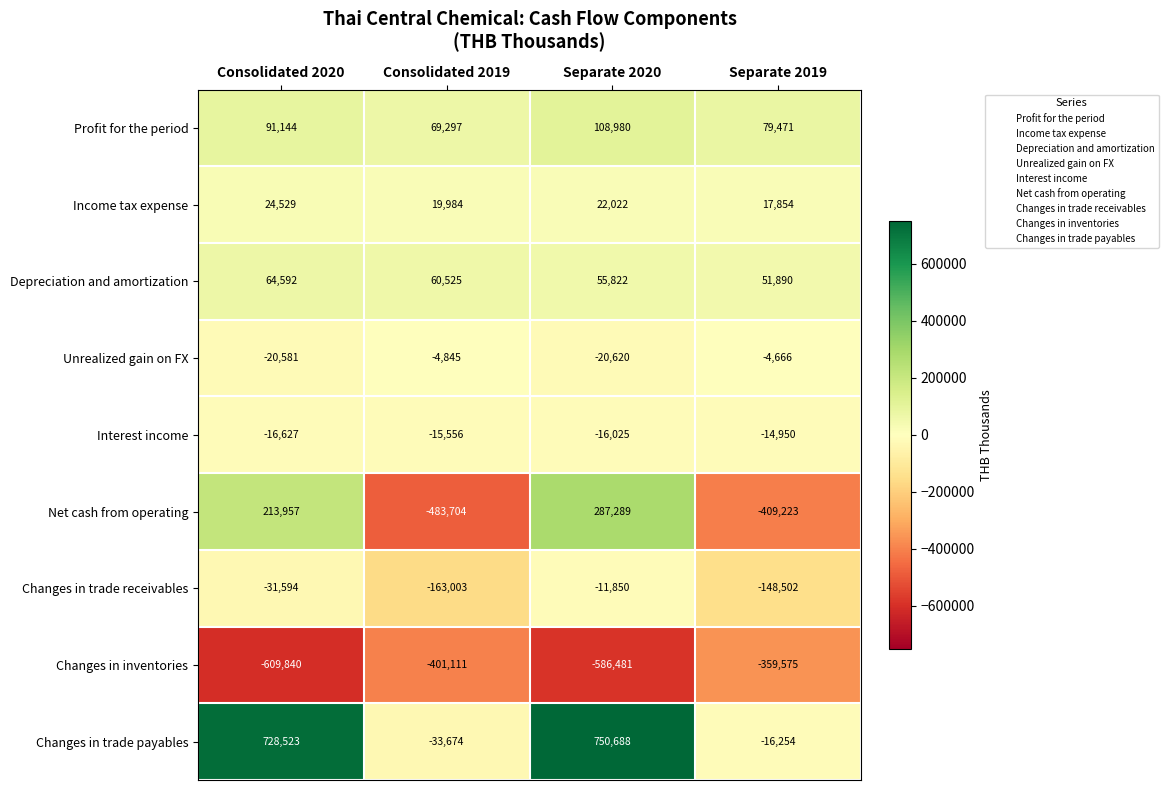

What is the sum of all Changes in trade receivables values?

-354949